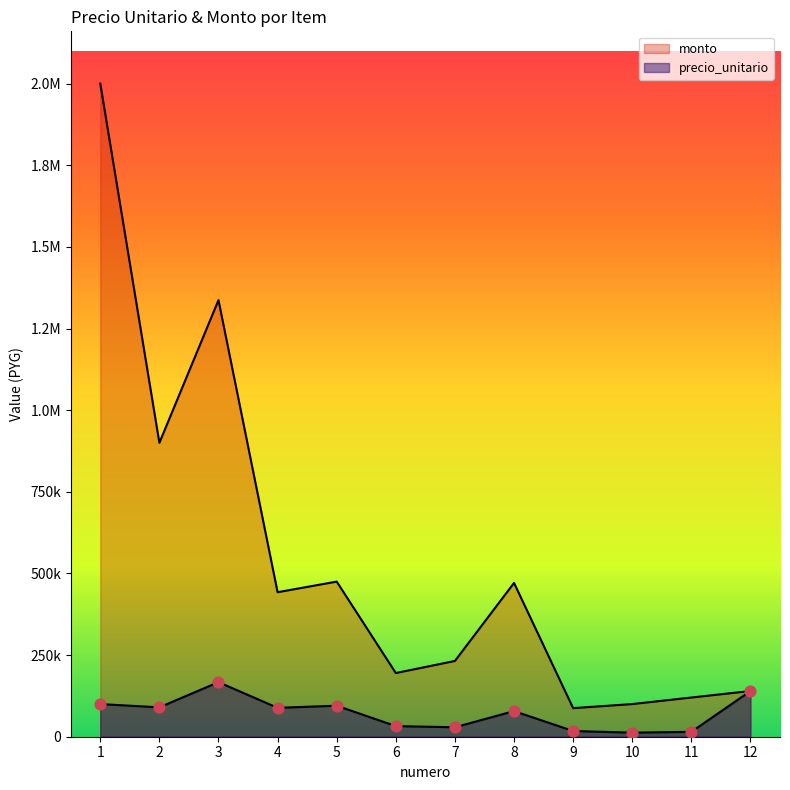

Which series contains the highest Y value?

monto